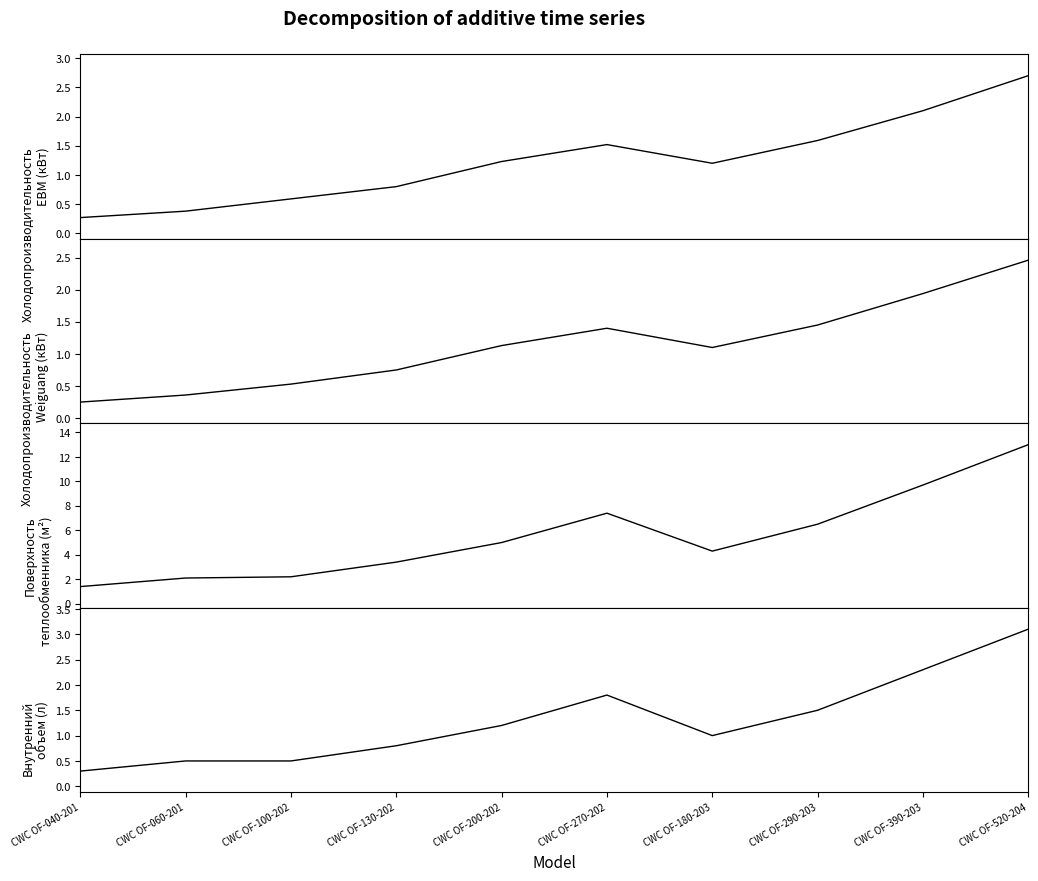

What are all the series names shown in the legend?

Холодопроизводительность EBM (кВт), Холодопроизводительность Weiguang (кВт), Поверхность теплообменника (м²), Внутренний объем (л)